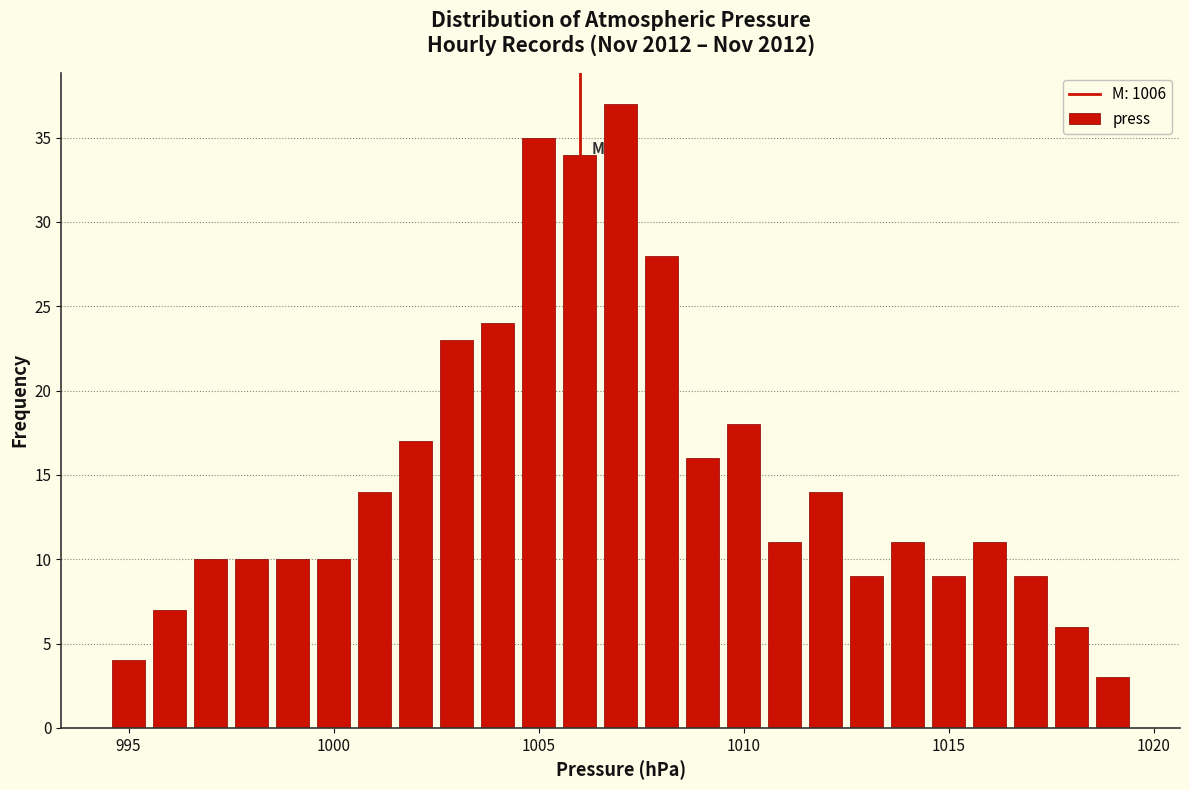

Read against the x-axis, roughly where is the centre of the tallest bar?

1007.0